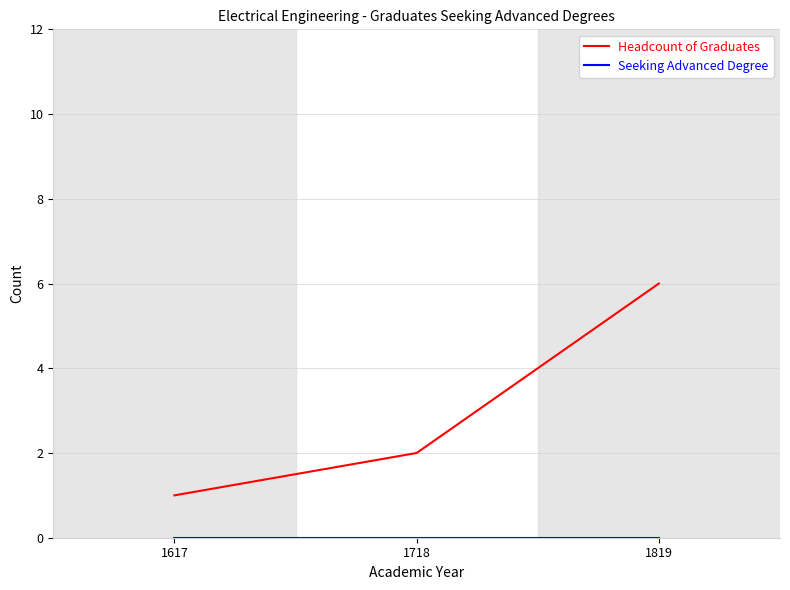

True or false: Headcount of Graduates has a value of 6 at 1819.

True